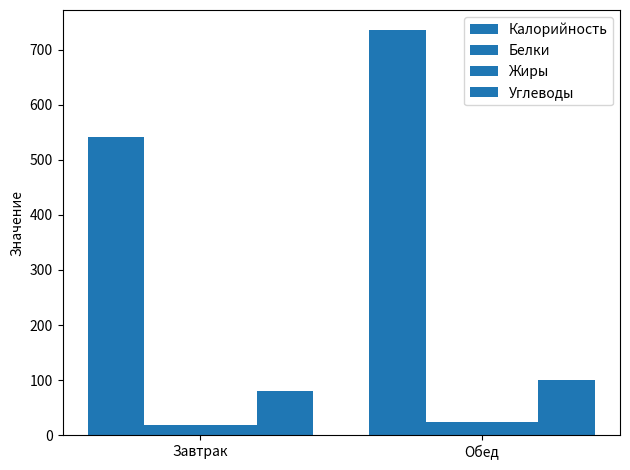

What position from the left is Завтрак?

1